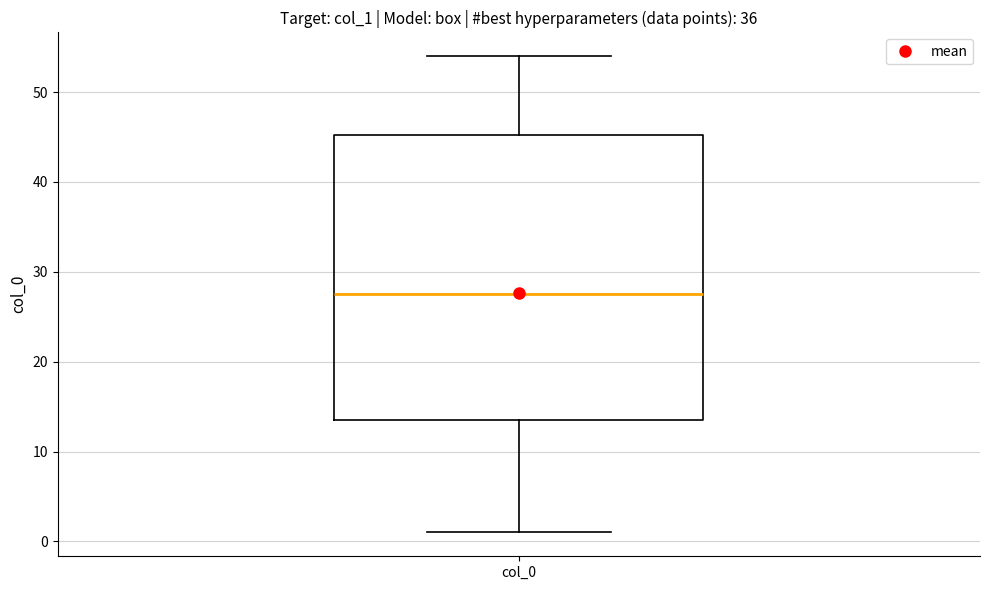

Transcribe this box plot: give where the median line is, the range the box spans, and where the two whiskers end, as read against the y-axis. The values are not printed on the chart, so give them approximately, as read against the axis.

median 28, box 14 to 45, whiskers 1 to 54